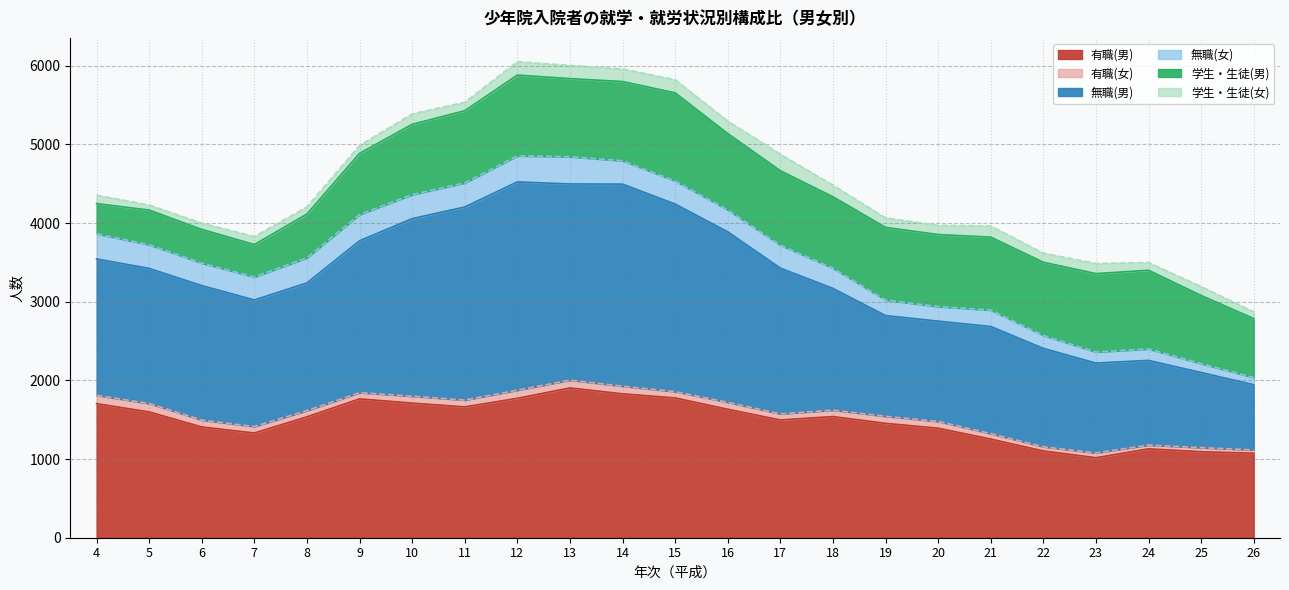

What is the value of the 無職(男) point at the 23rd from the left?

829